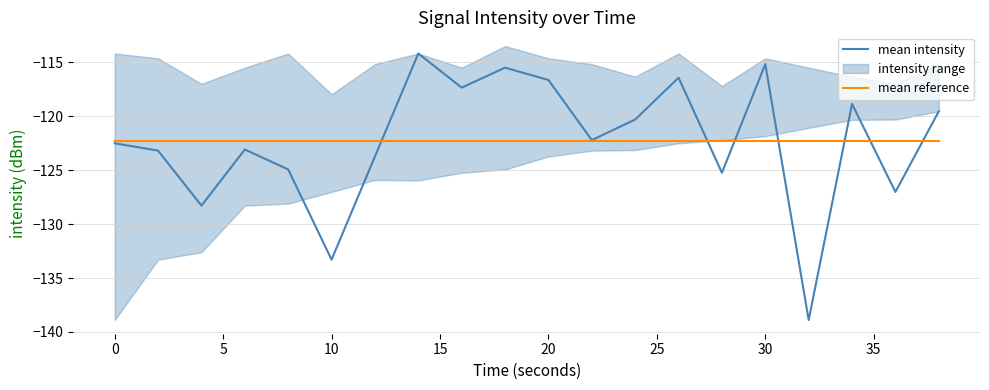

The mean reference series shows -29.1 at 30. True or false?

False